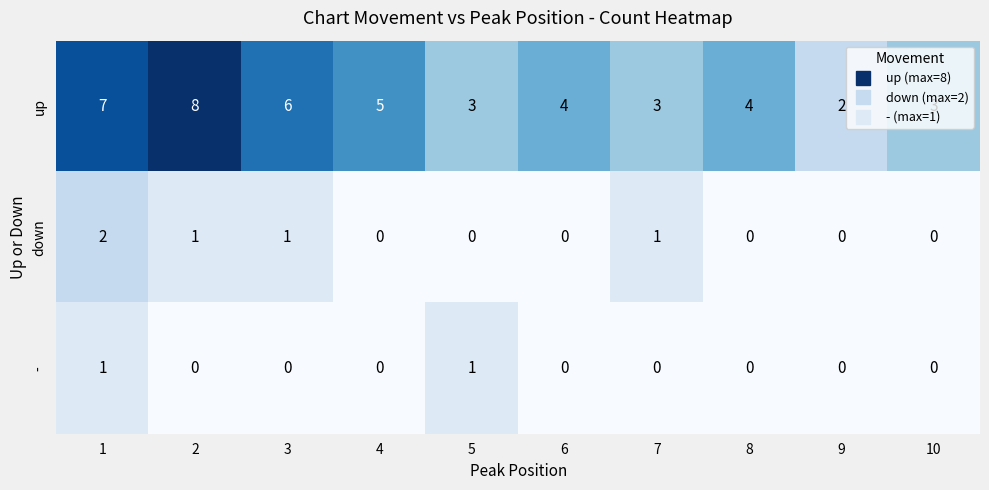

How many data points does each series have?

10